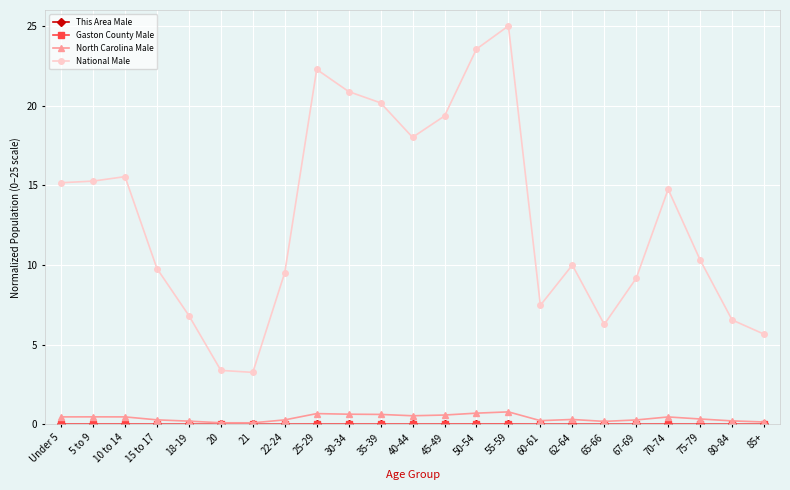

True or false: National Male and North Carolina Male intersect in this chart.

False